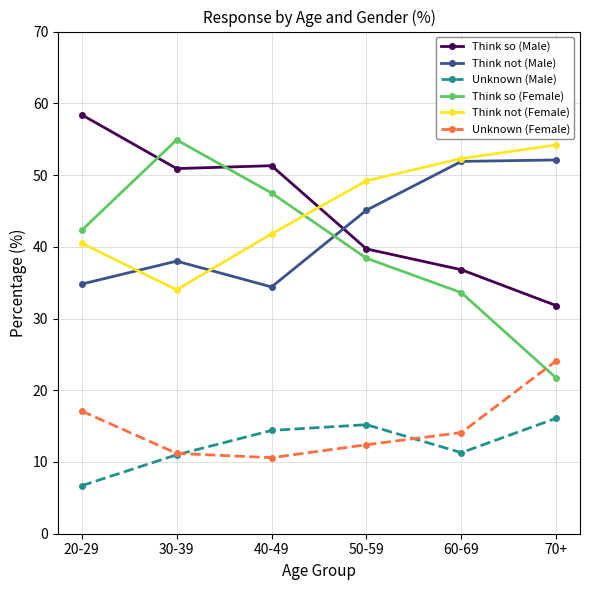

The Think so (Female) series shows 50.6 at 50-59. True or false?

False